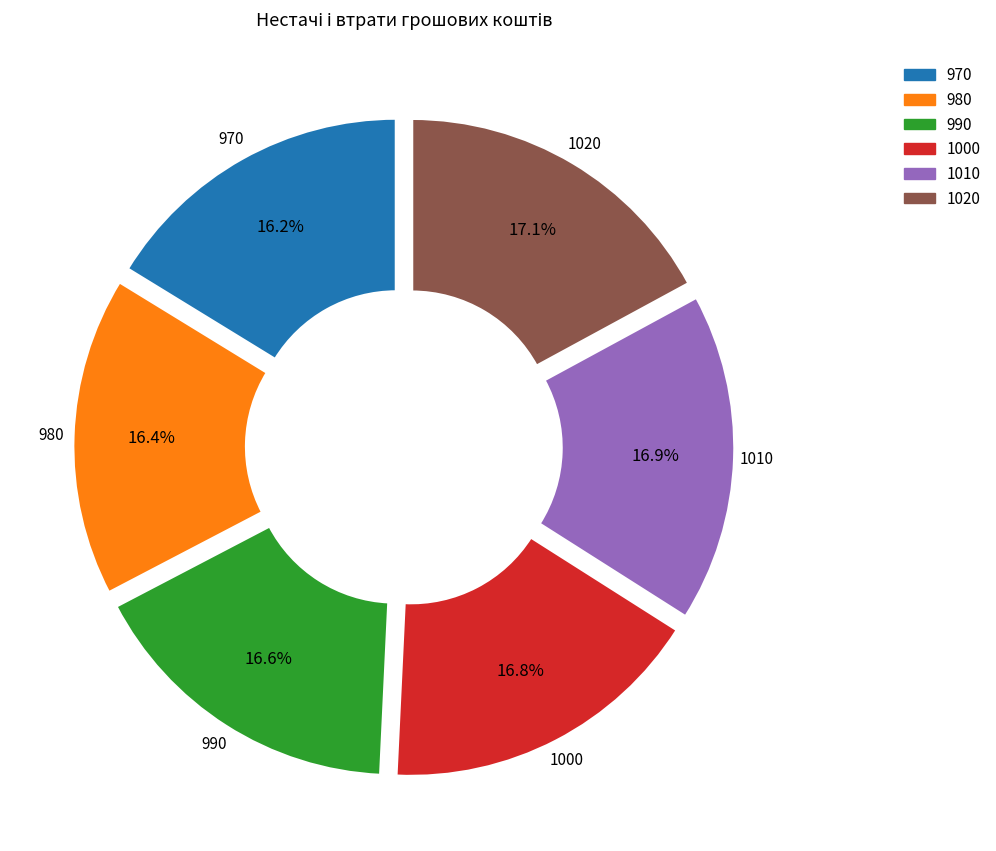

Does any single category account for the majority?

No